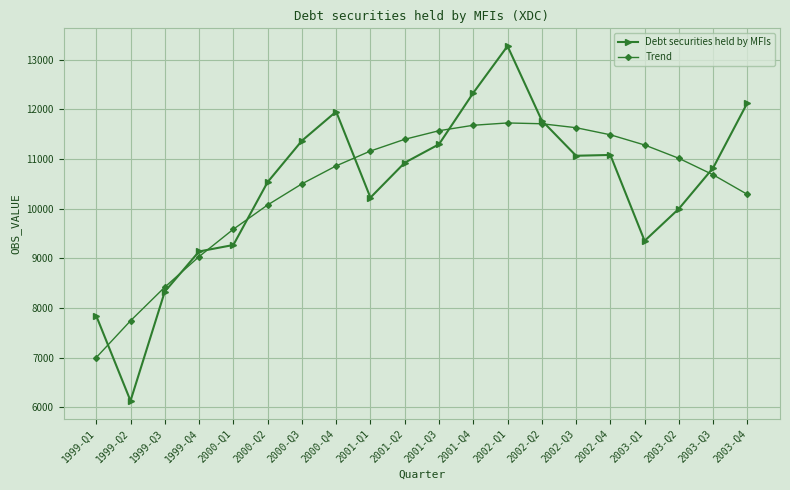

At which category does Debt securities held by MFIs reach its first local valley?

1999-Q2